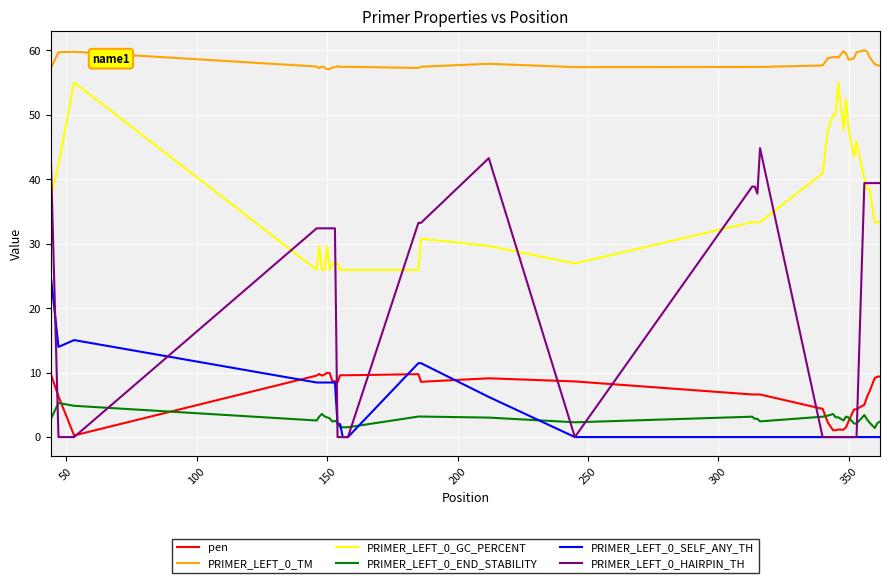

List the series in order of their peak value, lowest first.

PRIMER_LEFT_0_END_STABILITY, pen, PRIMER_LEFT_0_SELF_ANY_TH, PRIMER_LEFT_0_HAIRPIN_TH, PRIMER_LEFT_0_GC_PERCENT, PRIMER_LEFT_0_TM